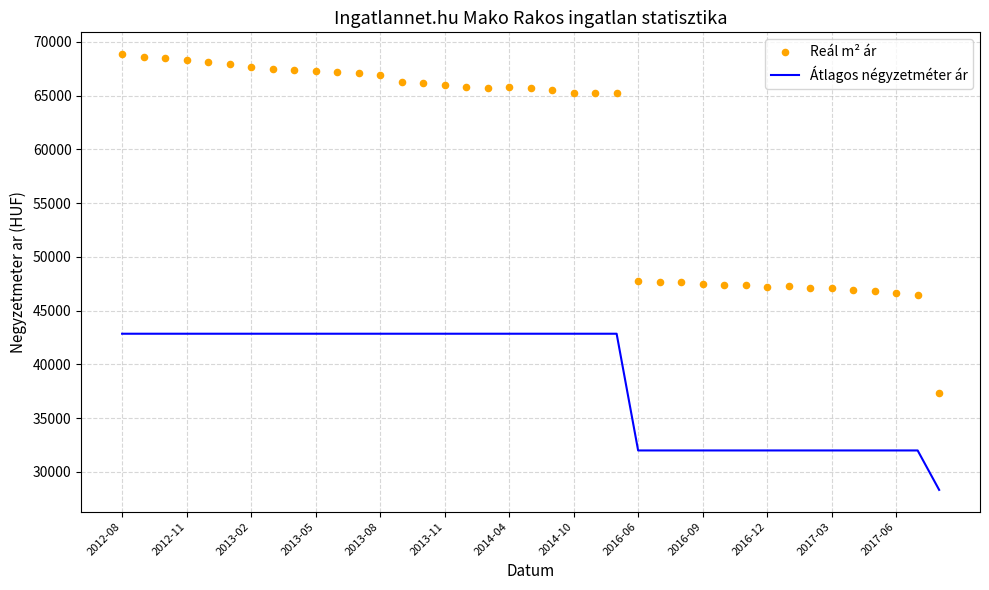

Is the value of Reál m² ár at 2017-03 greater than the value of Átlagos négyzetméter ár at 20?

Yes